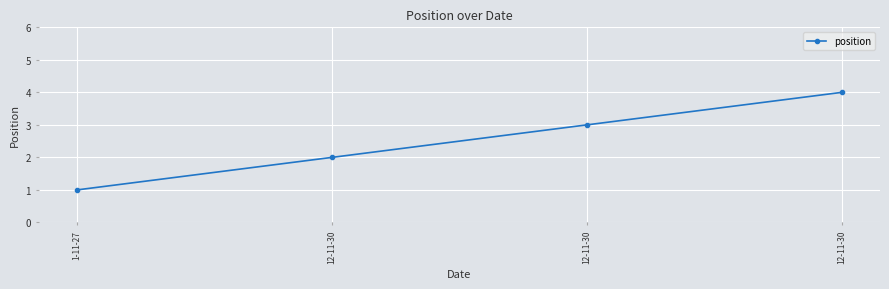

What is the label of the 4th point from the right?

1-11-27